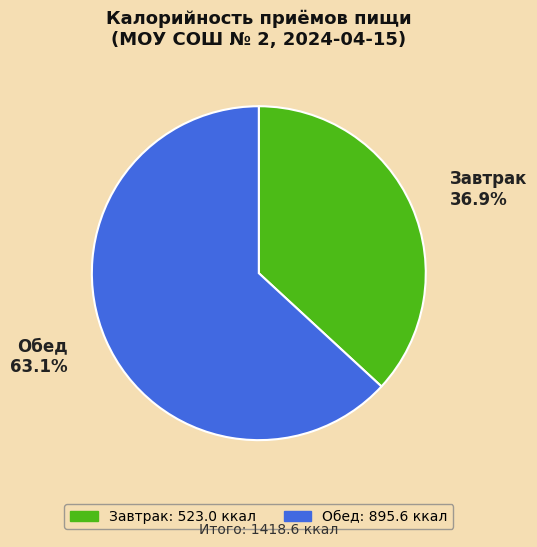

To the nearest percent, what is the combined percentage of Завтрак and Обед?

100%